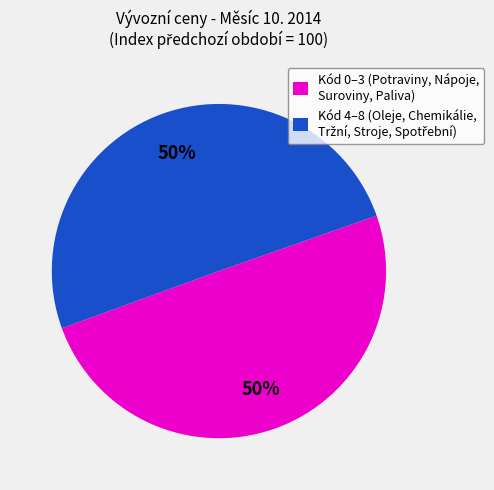

To the nearest percent, what is the average slice percentage?

50%